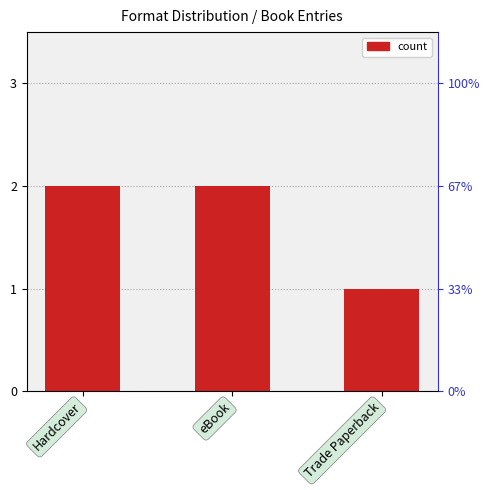

What is the label of the 3rd bar from the right?

Hardcover